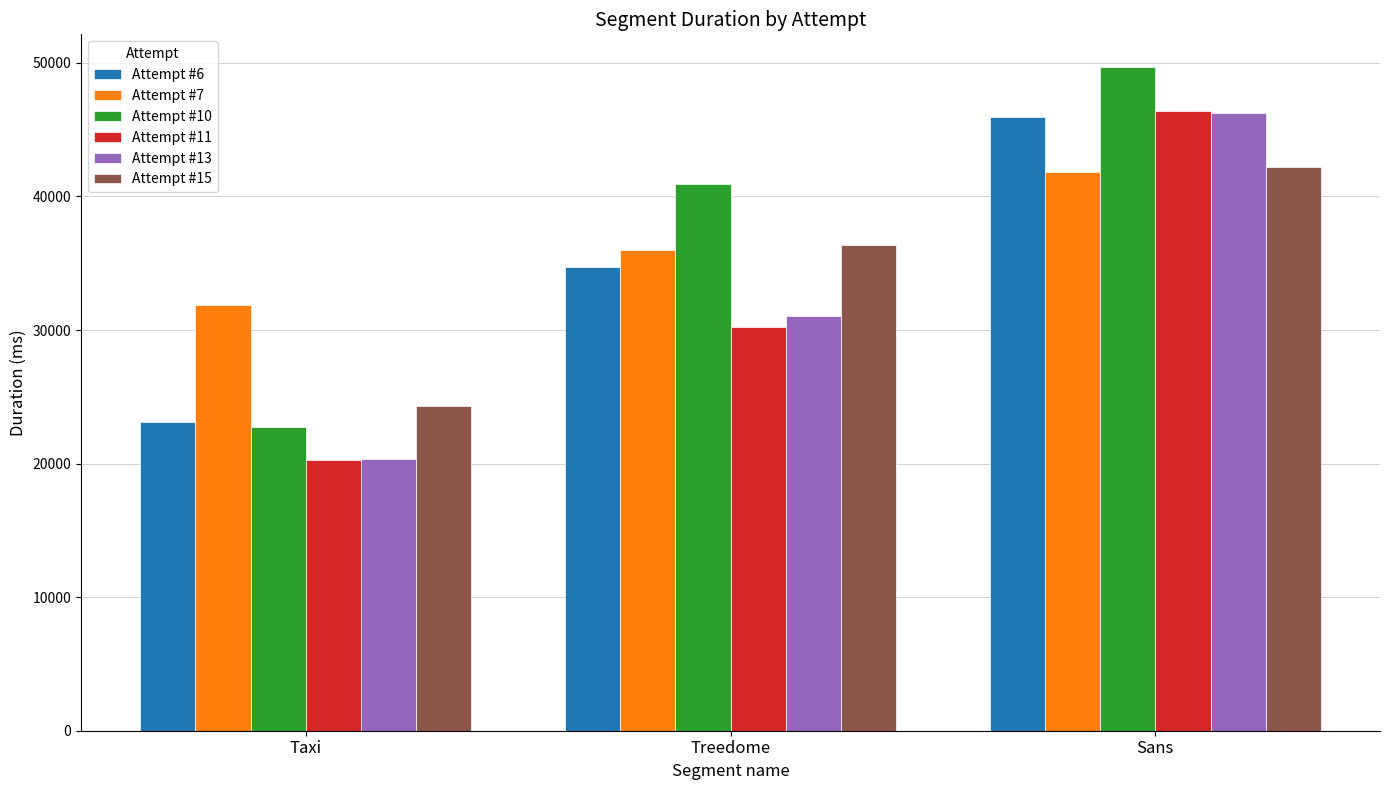

Which label corresponds to the largest value in the chart?

Sans